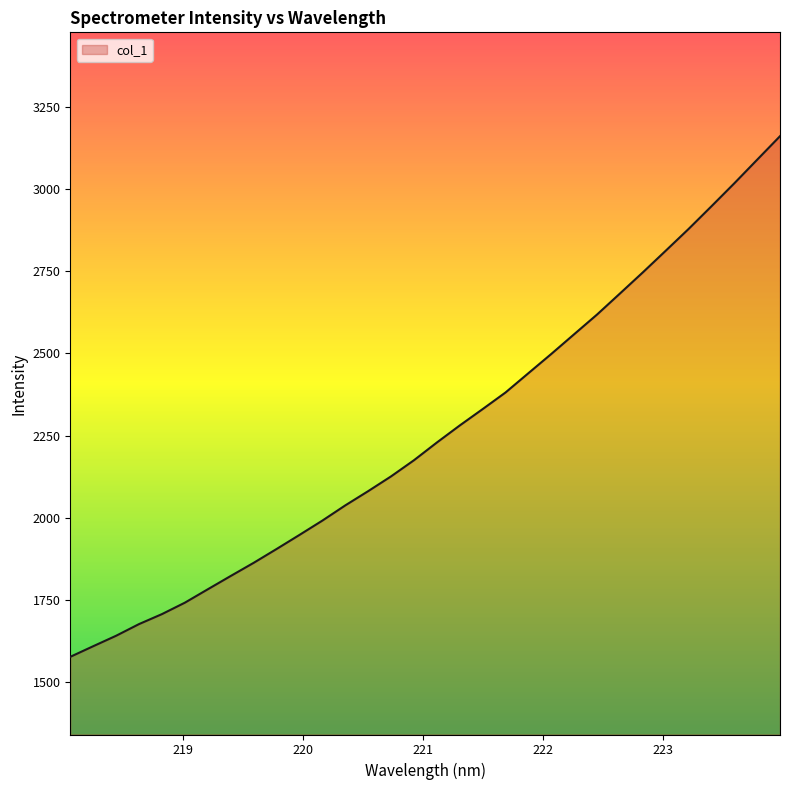

Reading right to left, transcribe all the data shown in this chart.

3161.2	3089.5	3017.6	2947.7	2878.6	2812.3	2746.5	2682.2	2618.2	2558.3	2498.2	2439.7	2380.9	2330.3	2280.5	2228.6	2174.7	2125.6	2080.6	2037.2	1990.9	1947.3	1904.4	1862.4	1822.4	1781.9	1741.2	1706.4	1676.0	1640.5	1608.6	1576.3